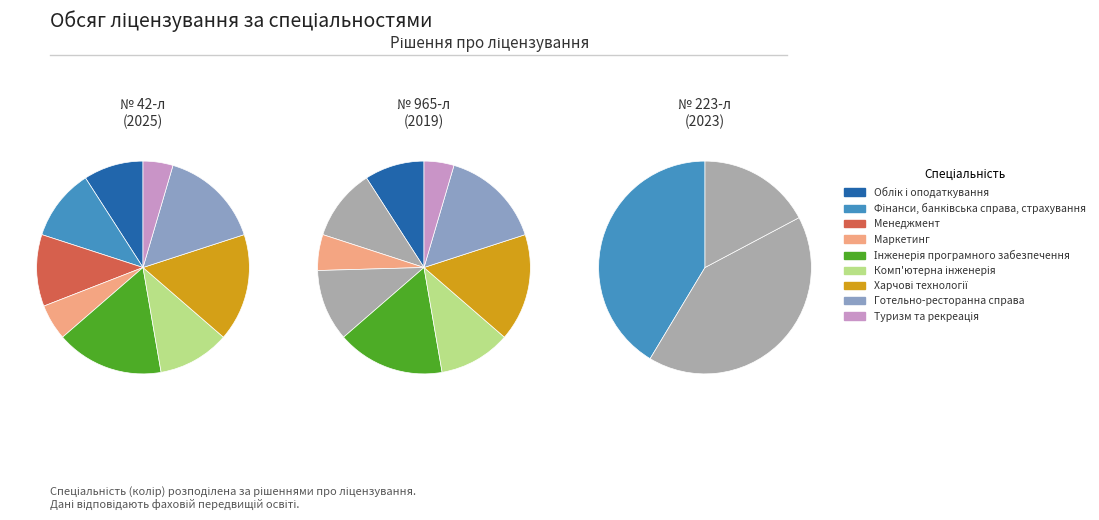

Between Інженерія програмного забезпечення and Облік і оподаткування, which is larger?

Інженерія програмного забезпечення